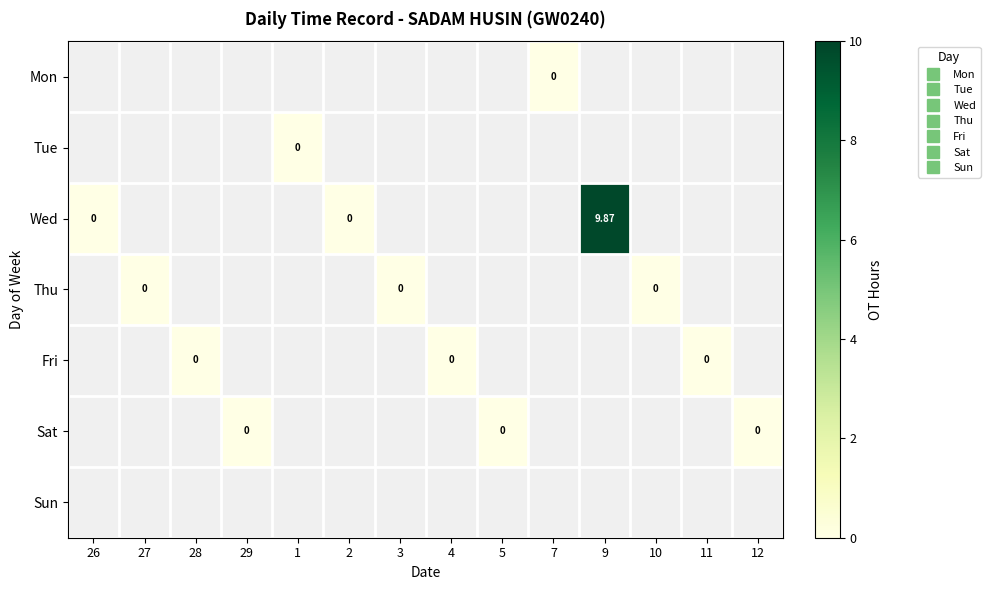

List the labels in order of Tue value, smallest first.

26, 27, 28, 29, 1, 2, 3, 4, 5, 7, 9, 10, 11, 12